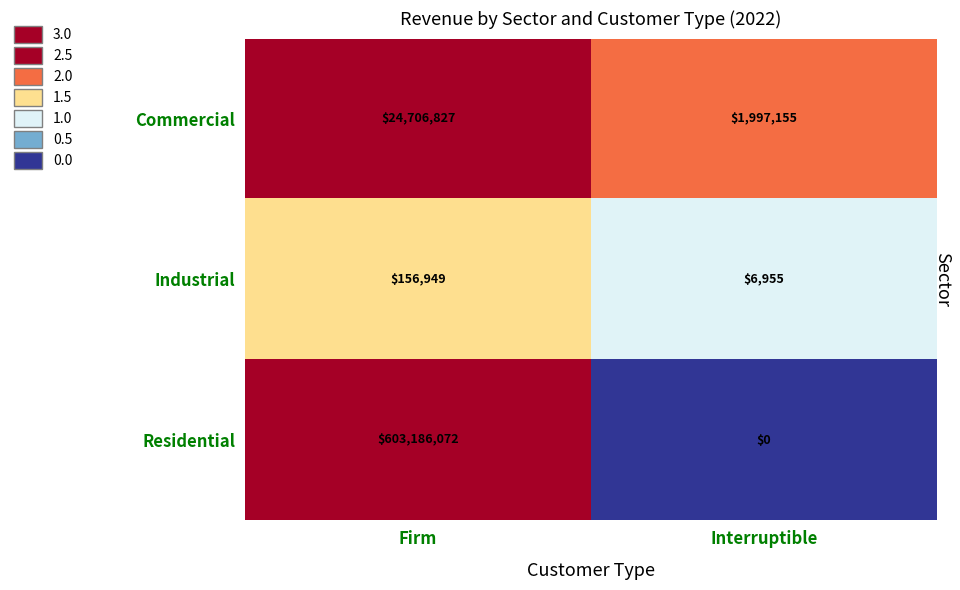

Read the Commercial value at Firm, to the nearest 10.

24706830